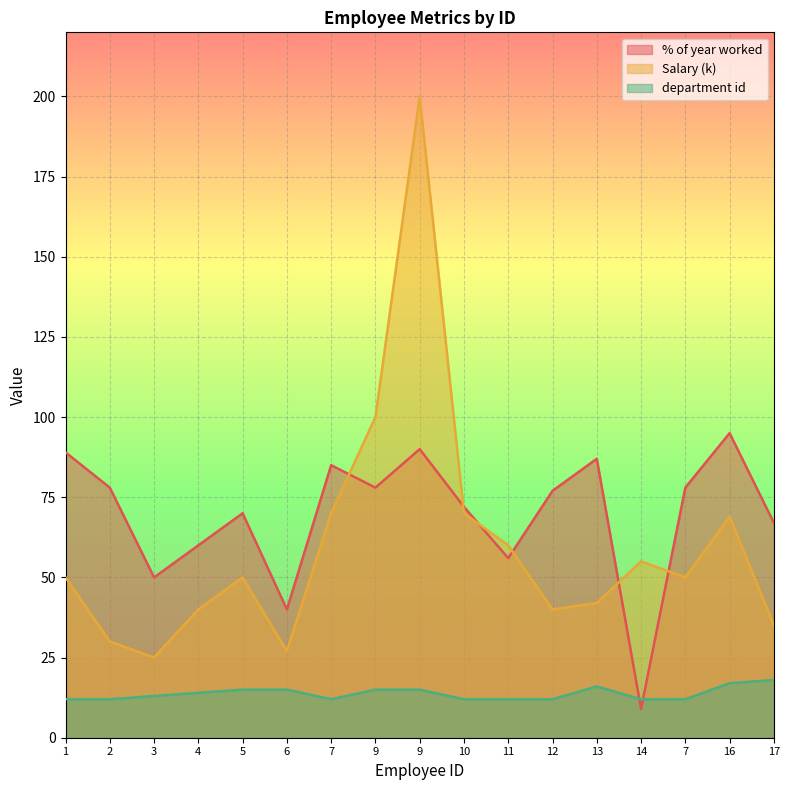

At which category does the chart reach its peak across all series?

9